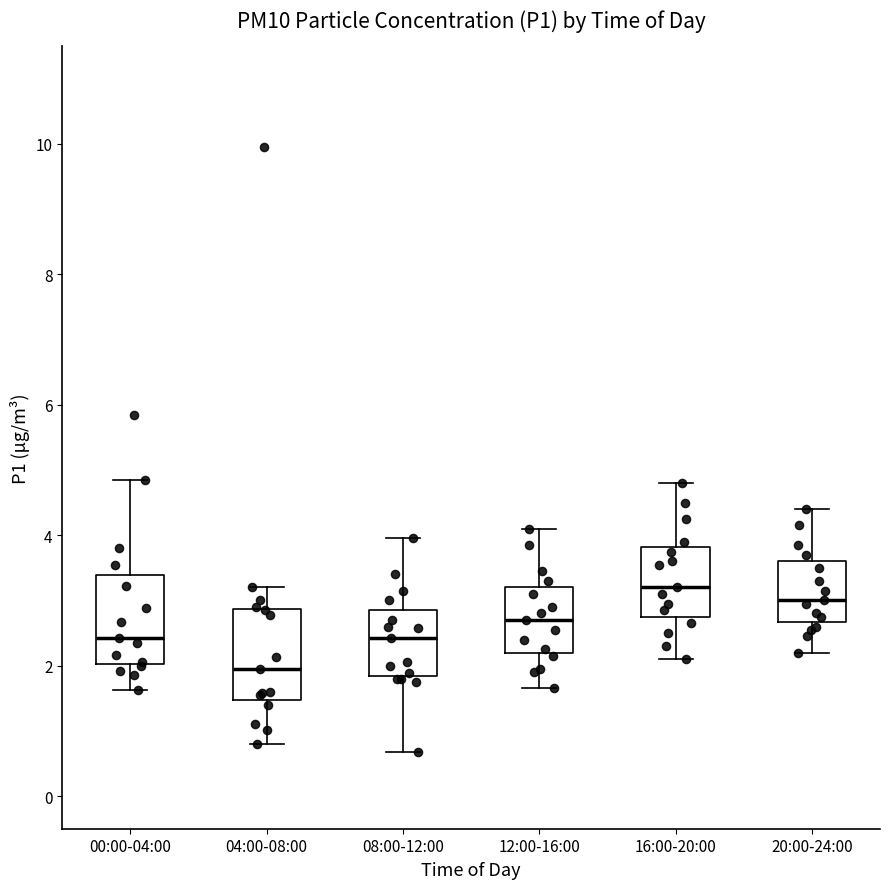

Reading left to right, transcribe this box plot: for each box, give where its median line is, the range the box spans, and where its two whiskers end, as read against the y-axis. The values are not printed on the chart, so give them approximately, as read against the axis.

00:00-04:00: median 2.4, box 2.0 to 3.4, whiskers 1.6 to 4.8
04:00-08:00: median 2.0, box 1.4 to 2.8, whiskers 0.8 to 3.2
08:00-12:00: median 2.4, box 1.8 to 2.8, whiskers 0.6 to 4.0
12:00-16:00: median 2.8, box 2.2 to 3.2, whiskers 1.6 to 4.2
16:00-20:00: median 3.2, box 2.8 to 3.8, whiskers 2.2 to 4.8
20:00-24:00: median 3.0, box 2.6 to 3.6, whiskers 2.2 to 4.4